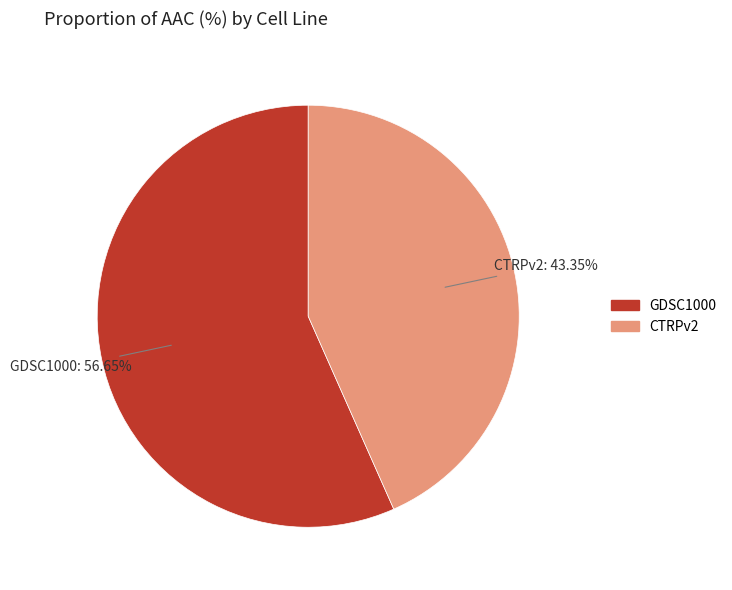

To the nearest percent, what portion does GDSC1000 represent?

57%